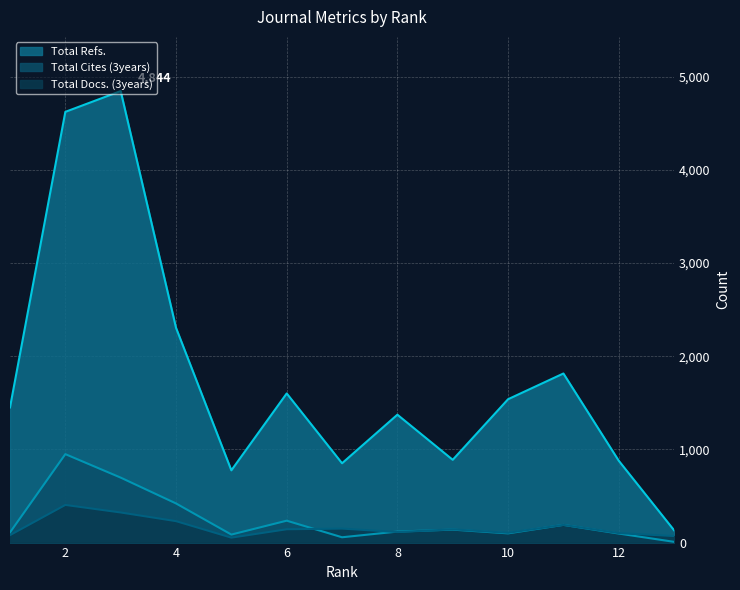

At which category is the sum across all series the highest?

2